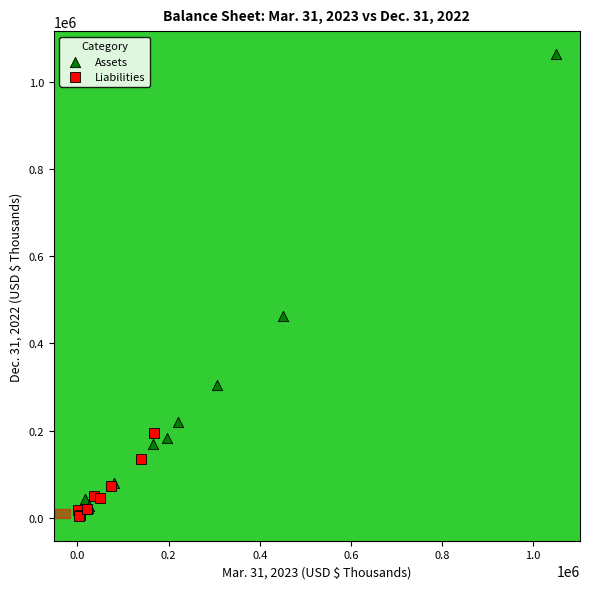

Which series reaches the maximum Y coordinate?

Assets